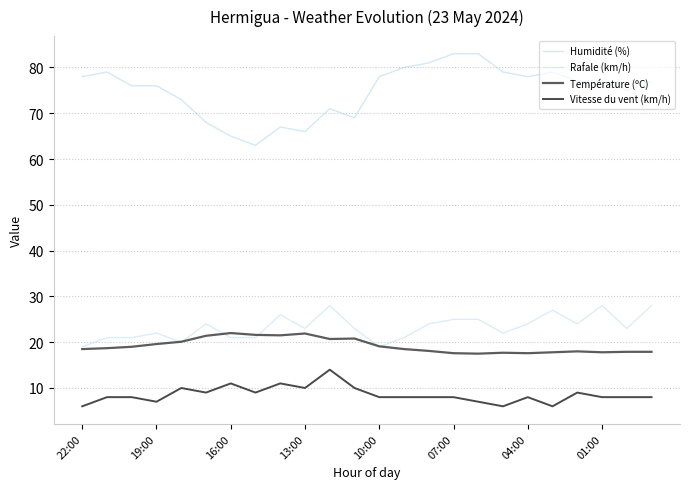

What are all the series names shown in the legend?

Humidité (%), Rafale (km/h), Température (ºC), Vitesse du vent (km/h)